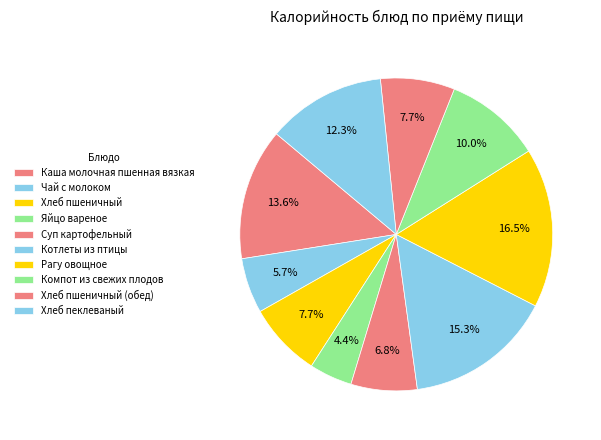

Which slice is the largest?

Рагу овощное